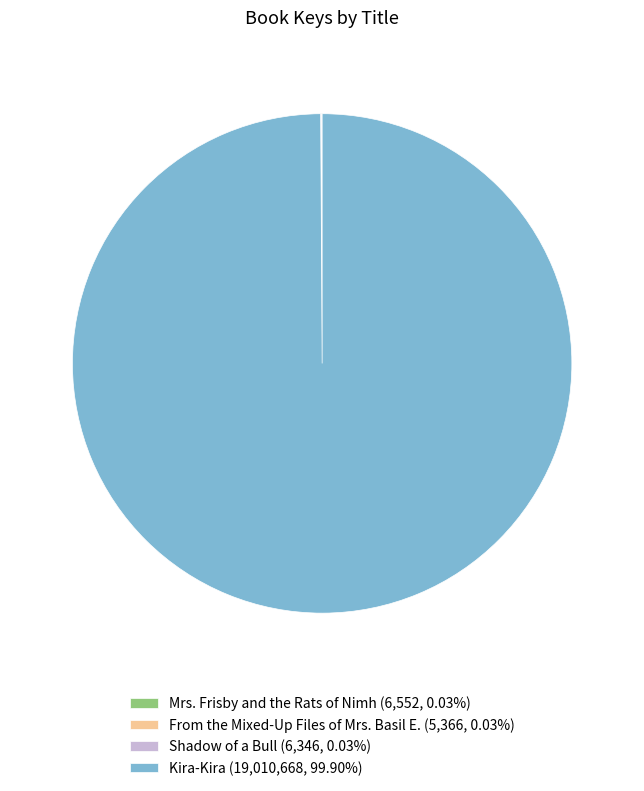

Is there any slice that represents more than half of the pie?

Yes